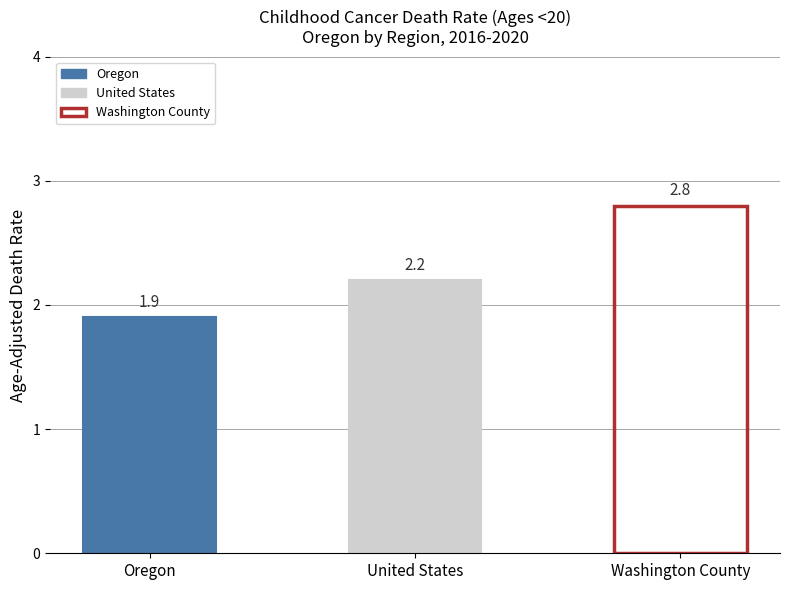

How many data points are above 2?

2